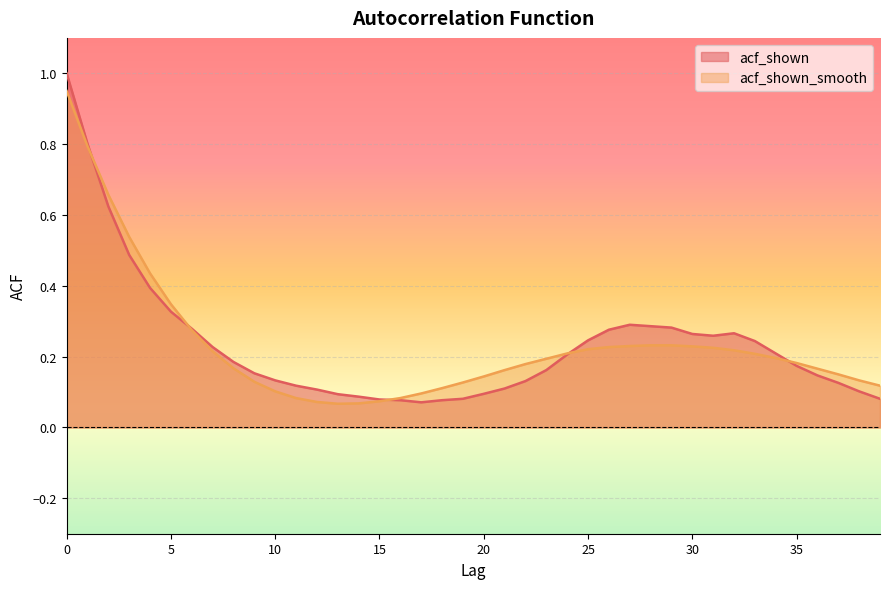

What is the sum of the acf_shown values at 11 and 17?

0.2